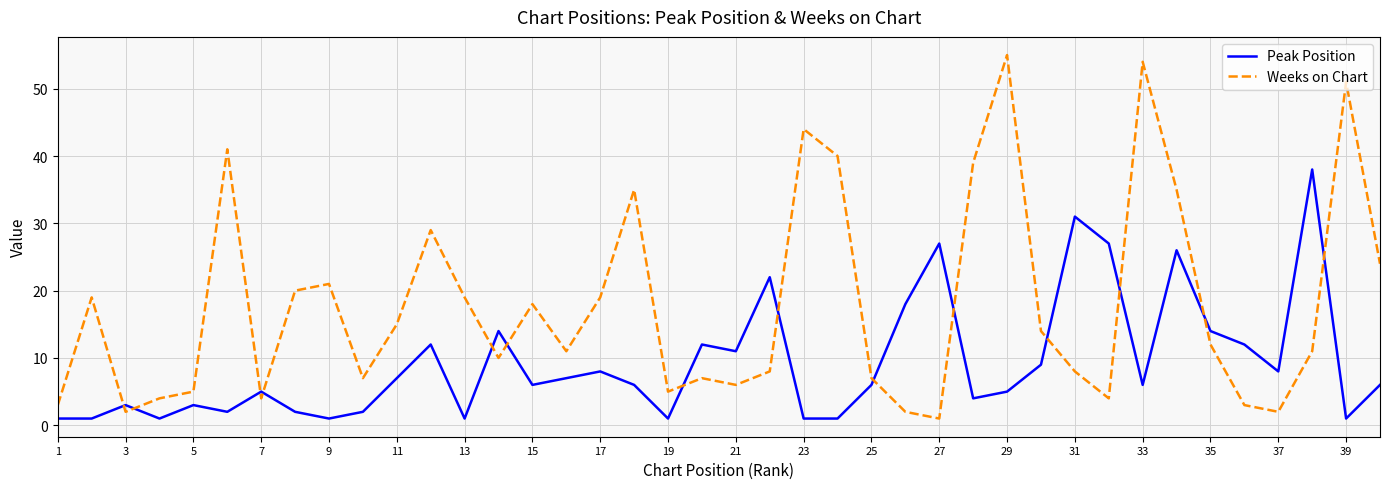

Which series has the largest total across all categories?

Weeks on Chart